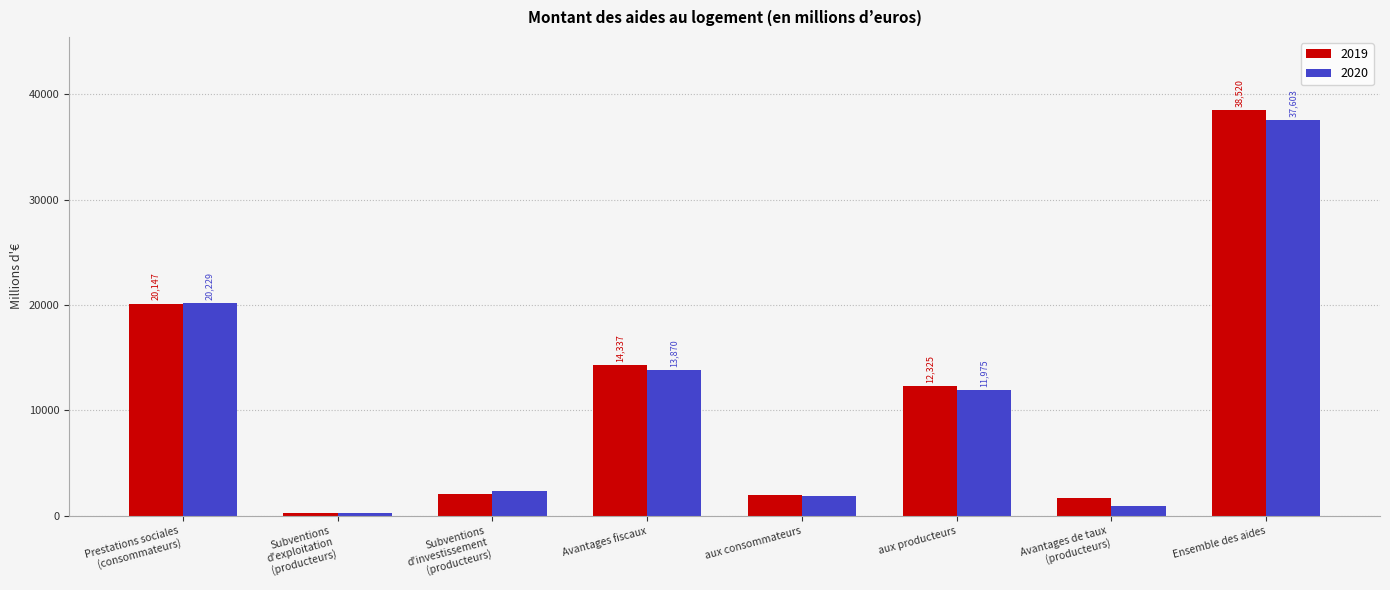

How many data points in 2019 are above 12324?

4